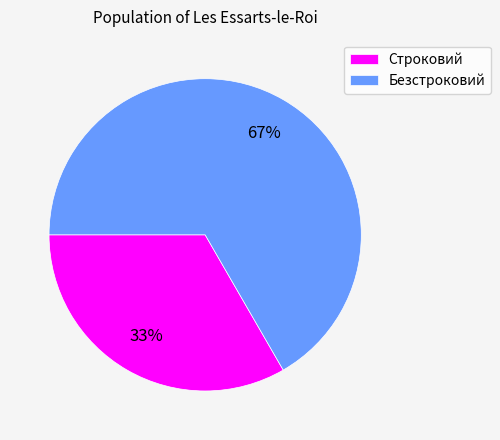

Count the number of slices in the pie.

2